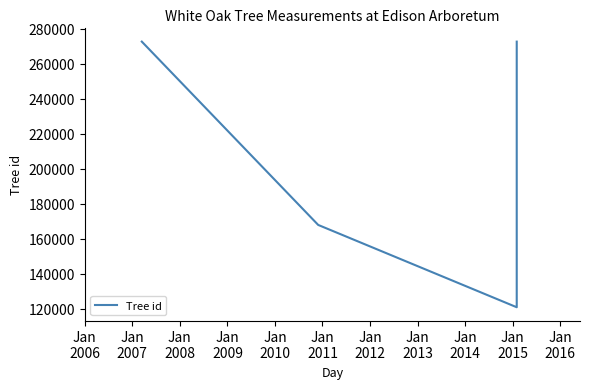

What is the value of the 2nd point from the left?

167967